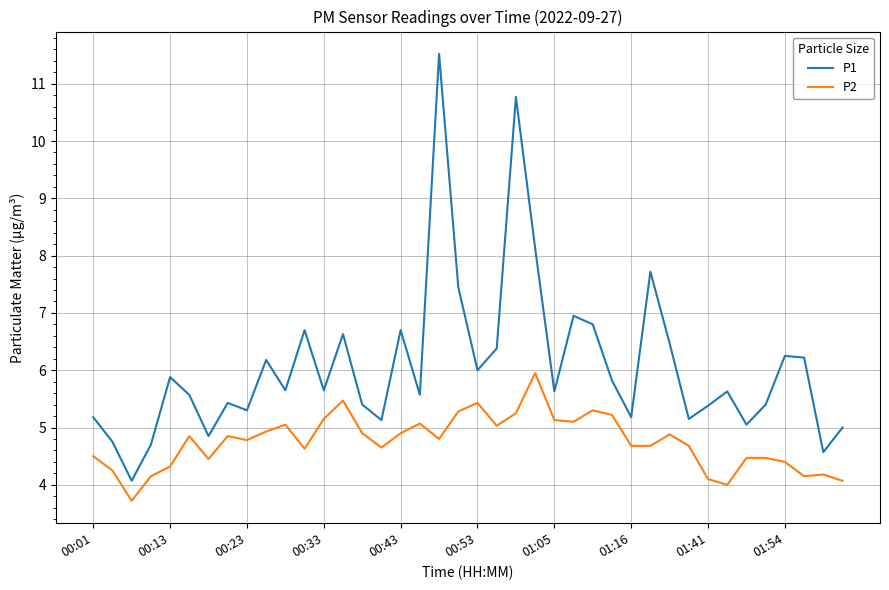

What is the difference between the maximum and minimum values in the P2 series?

2.2